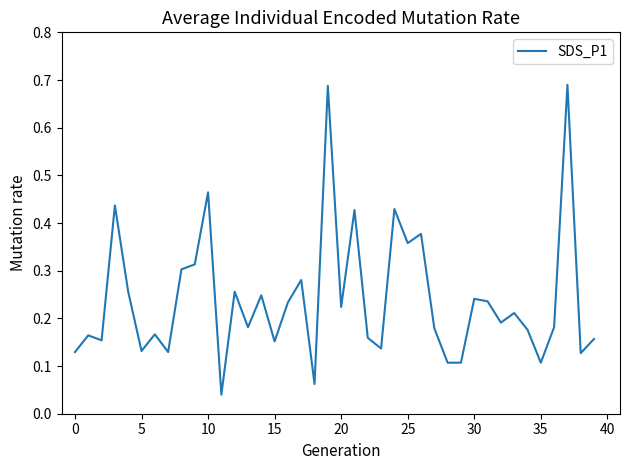

What is the average value?

0.2